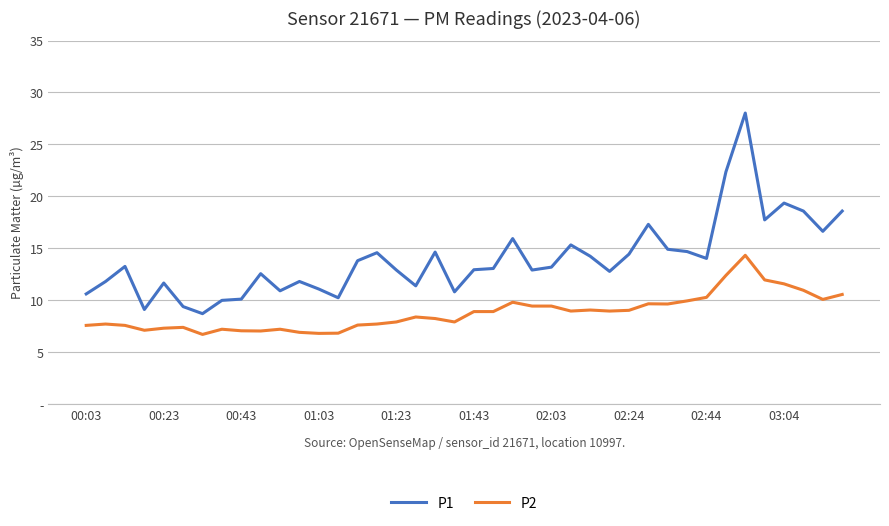

List the series in order of their overall mean, lowest first.

P2, P1